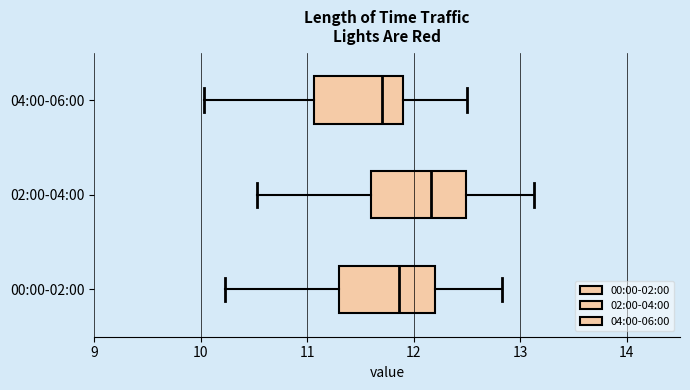

Where does the left whisker of the box for 04:00-06:00 end on the x-axis? The values are not printed on the chart, so give them approximately, as read against the axis.

10.0